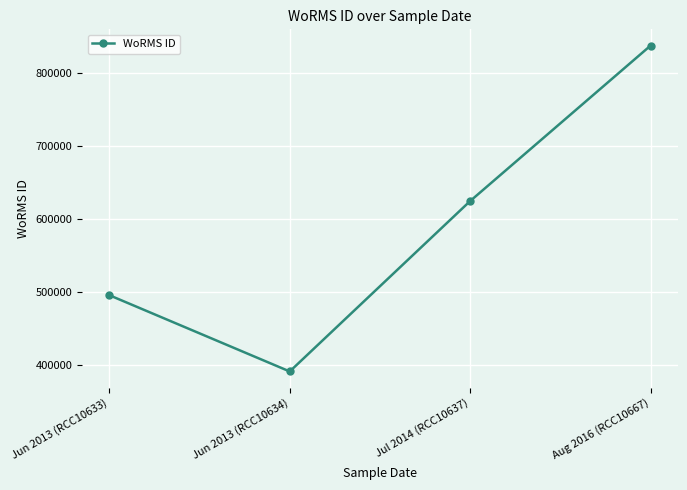

True or false: the data shows 888983 at Jun 2013 (RCC10633).

False